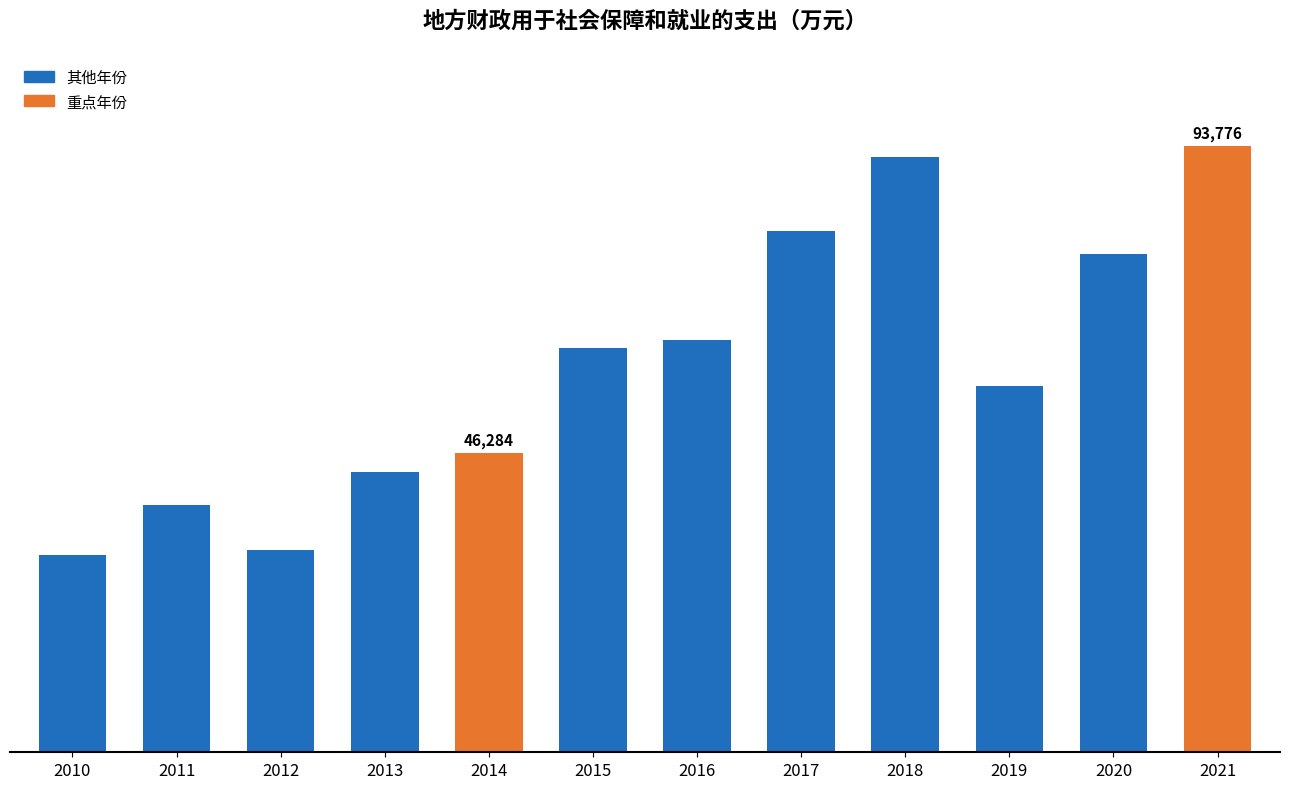

What is the difference between the maximum and minimum values?

63310